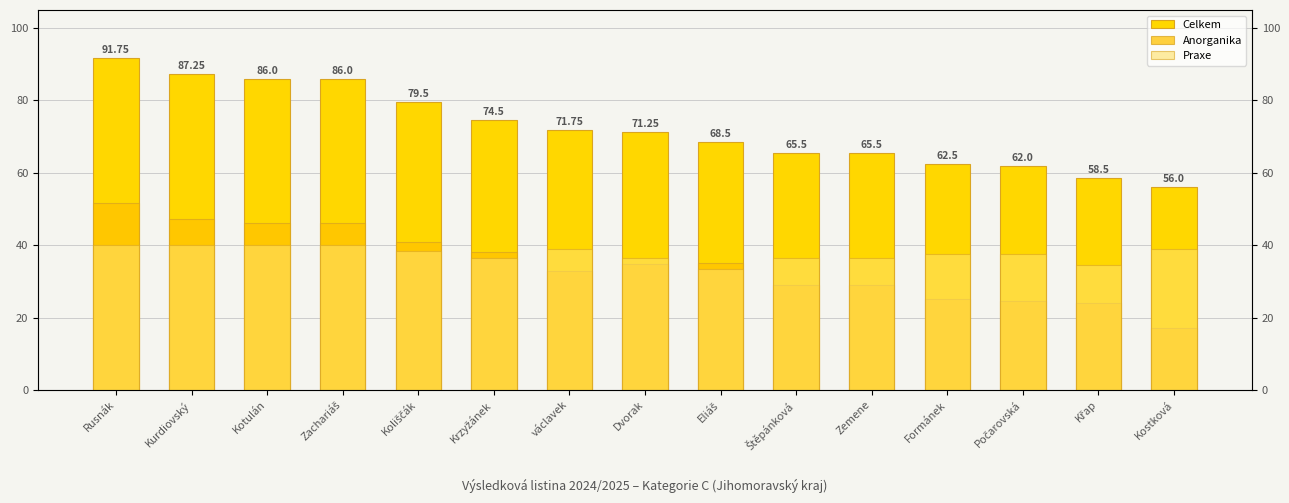

What is the sum of the Celkem values at Kostková and Počarovská?

118.0